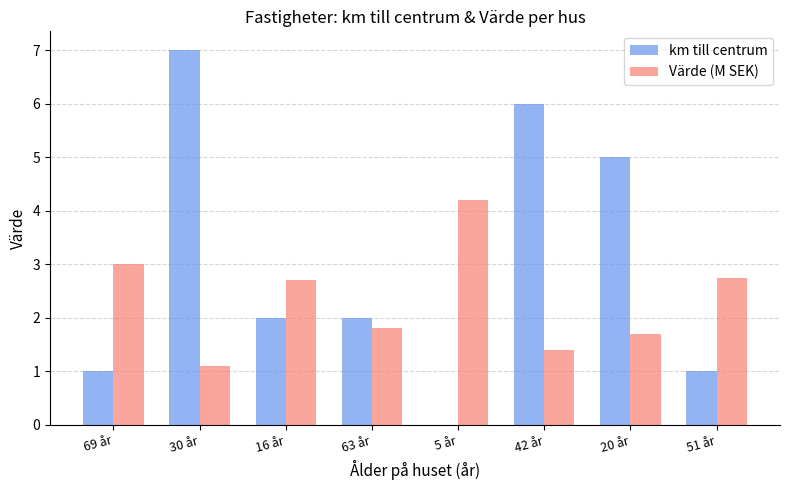

The value of Värde (M SEK) at 69 år is 4.7. True or false?

False